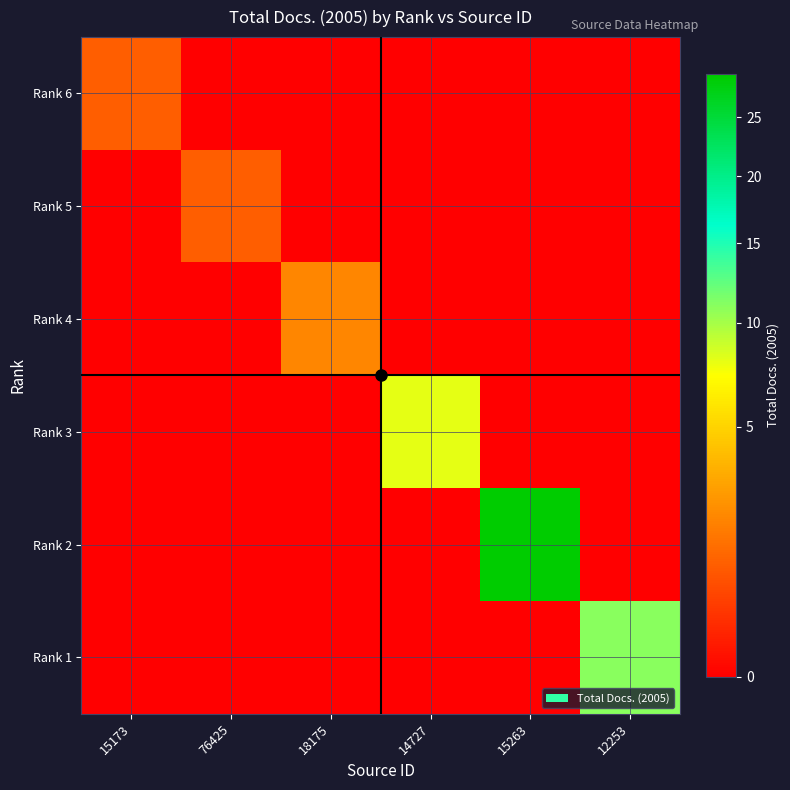

What is the total value across all series at 14727?

8